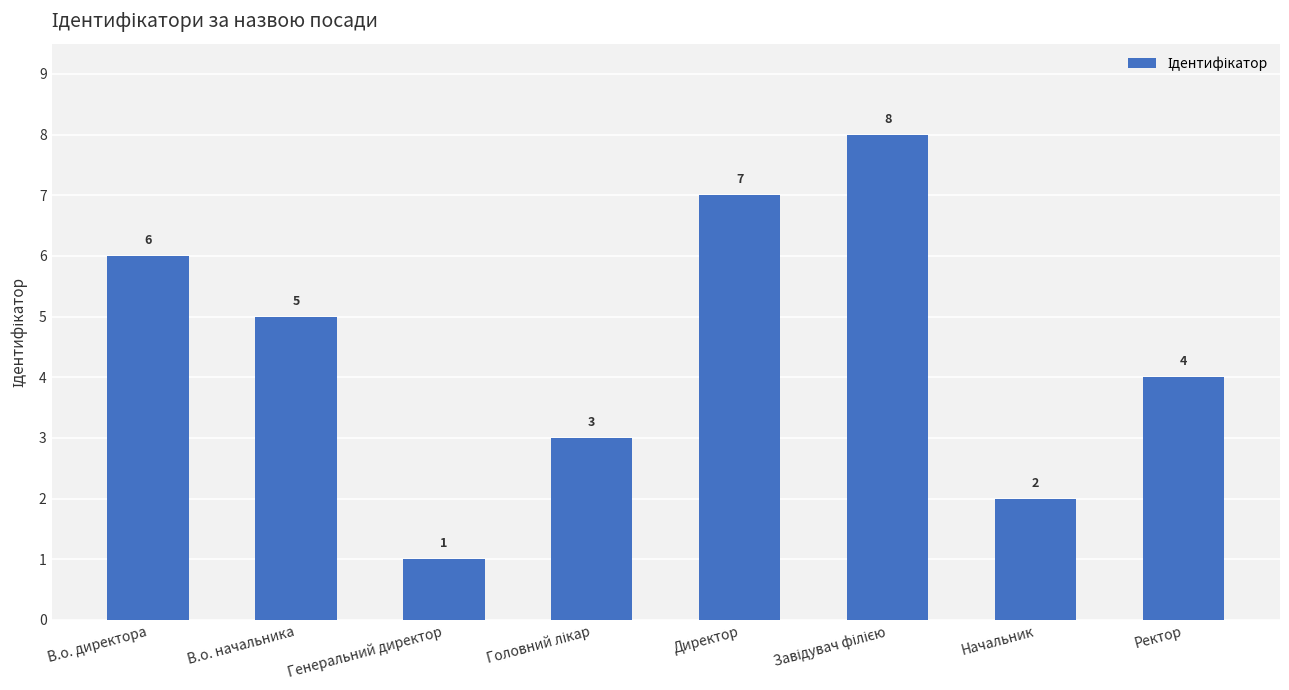

Where does the data first go above 5?

В.о. директора